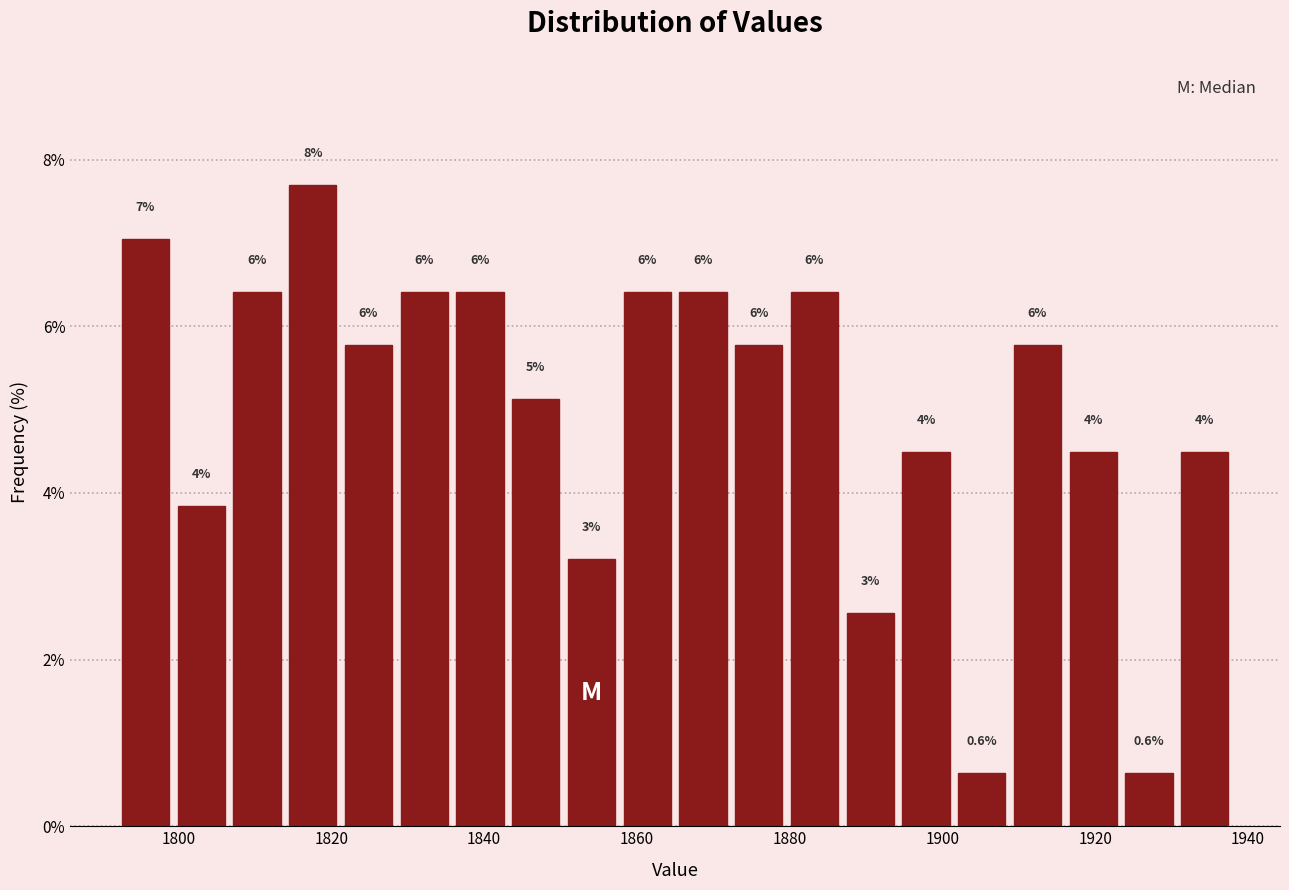

Read against the x-axis, roughly where is the centre of the tallest bar?

1818